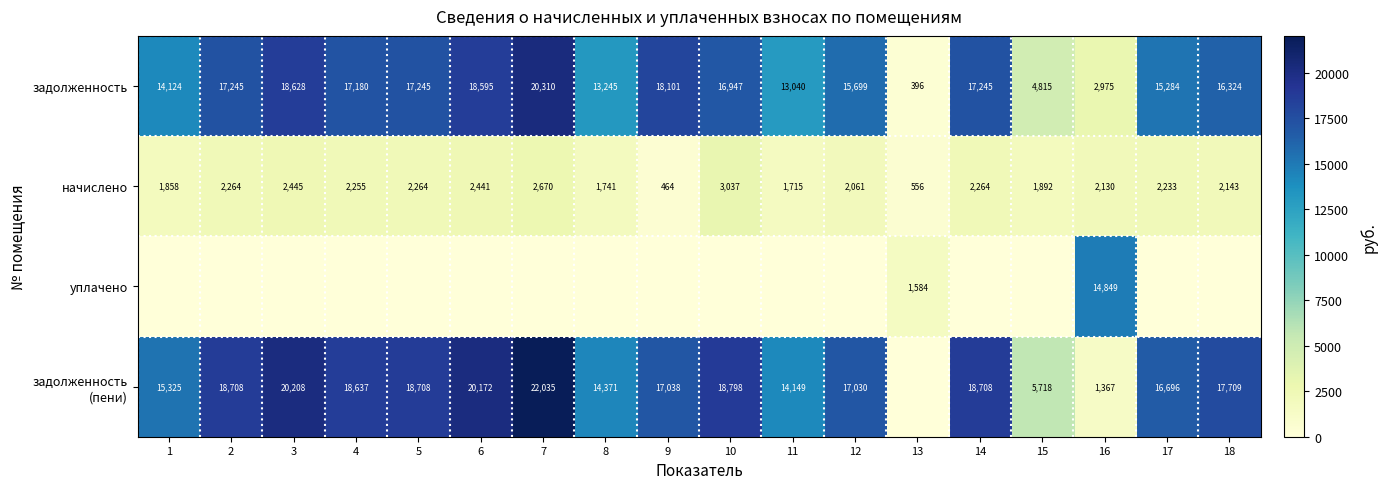

Which category has the highest value in the задолженность series?

7